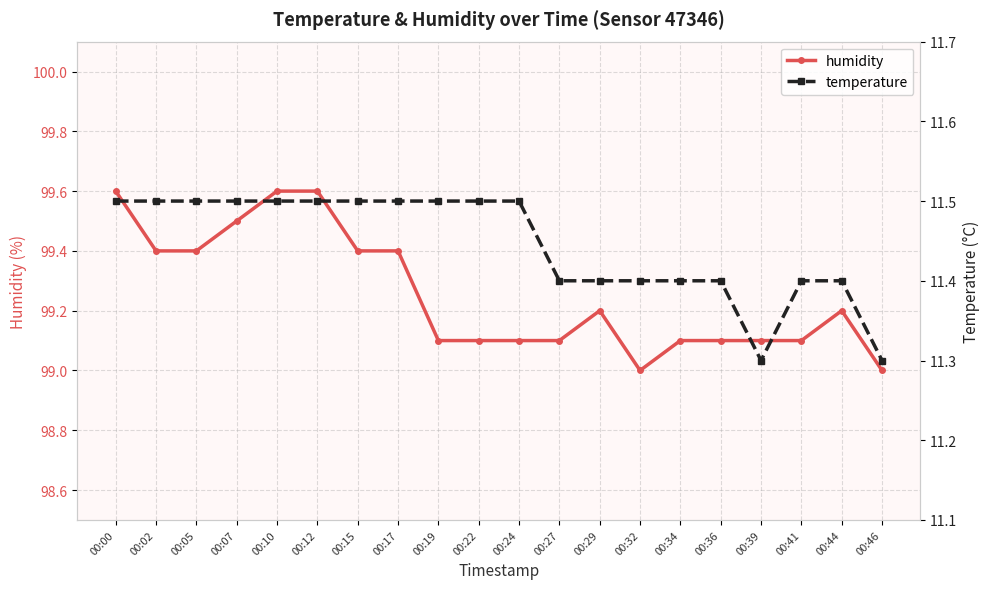

What is the maximum value shown in the chart?

99.6